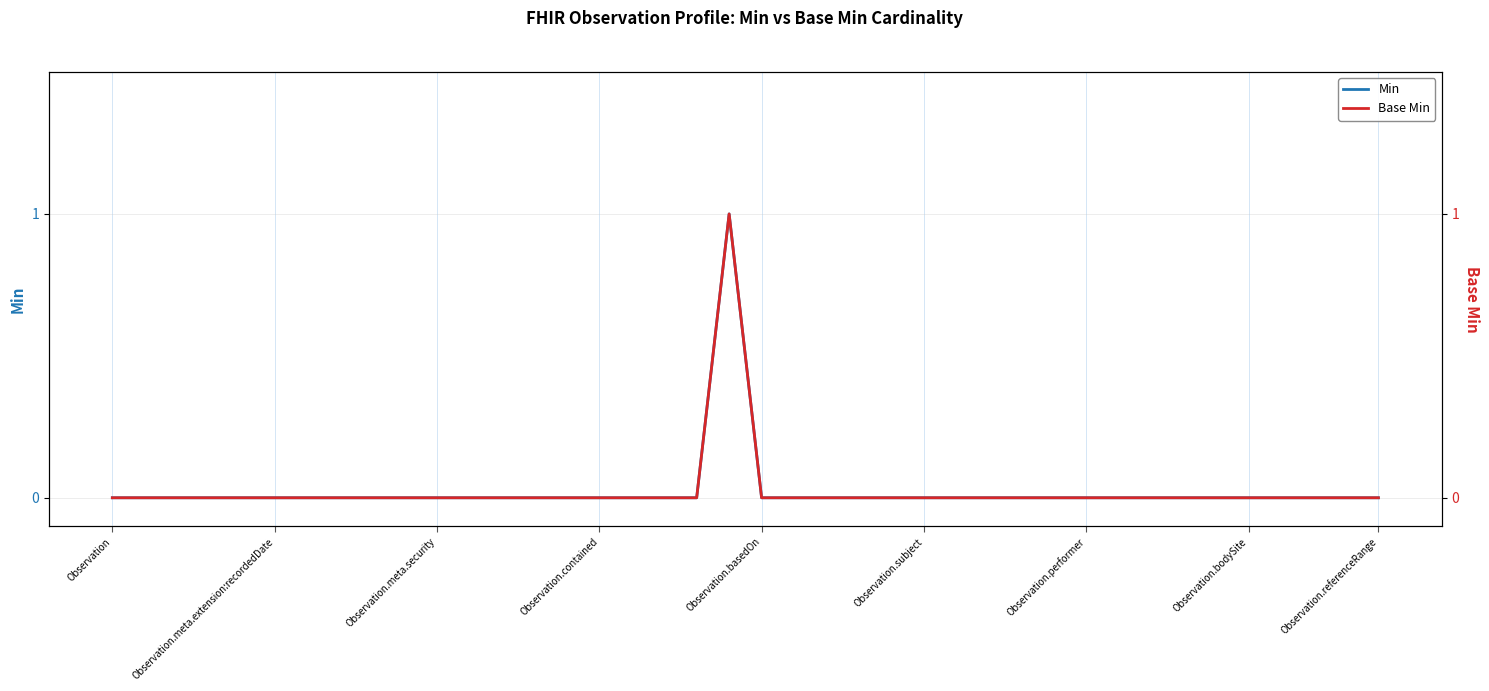

Where is Min nearest to the value 0?

Observation